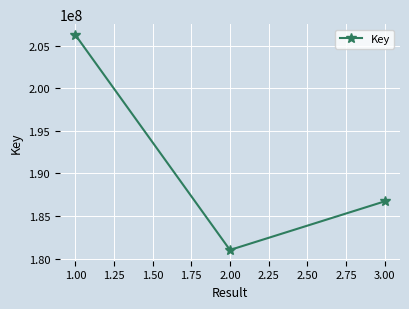

What is the ratio of the value at 1.00 to the value at 2.00?

1.1